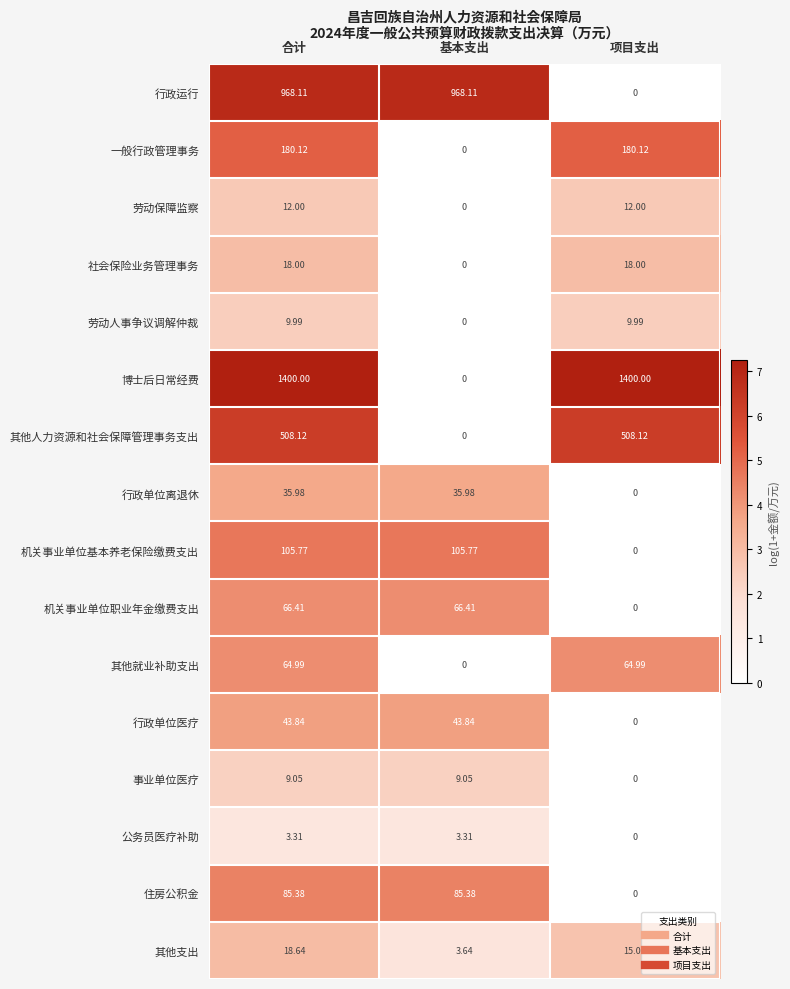

What is the spread (max minus min) of values at 基本支出?

968.1